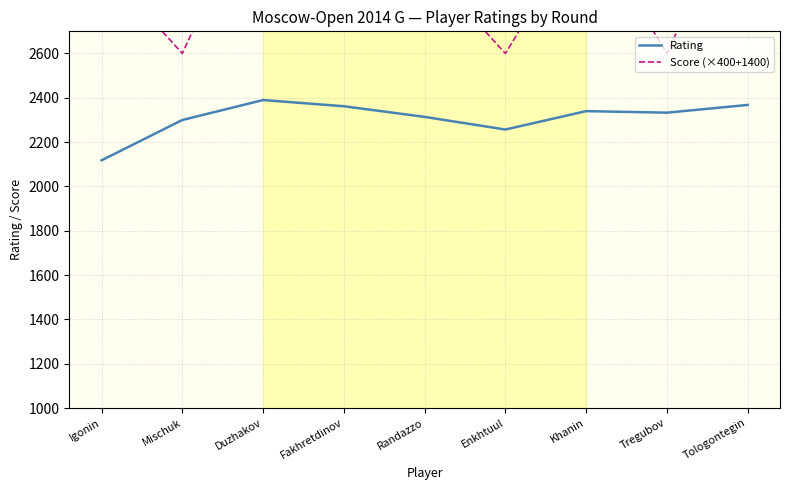

What is the sum of the Score (×400+1400) values at Tregubov and Enkhtuul?

5200